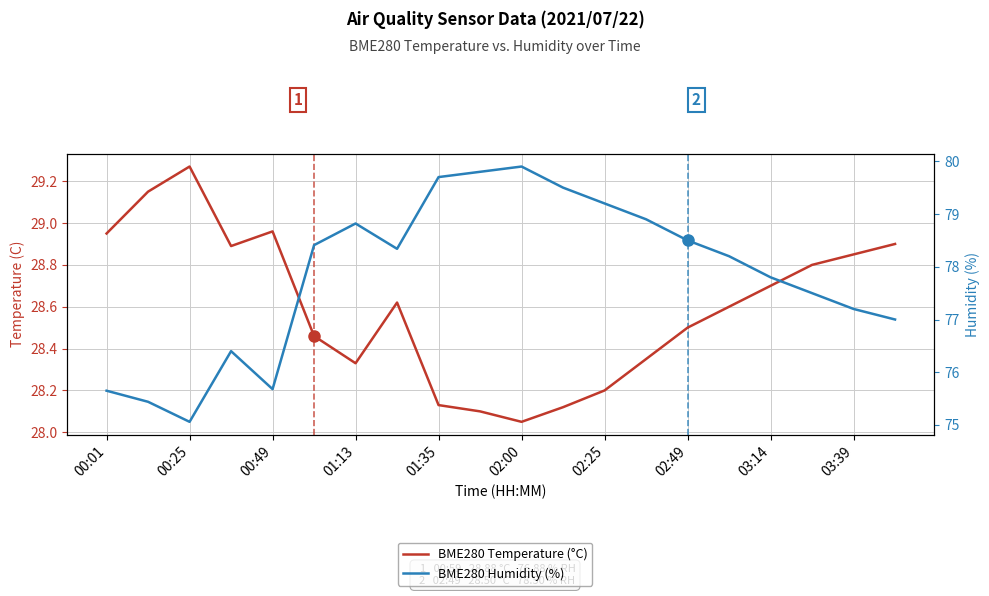

What are all the series names shown in the legend?

BME280 Temperature (°C), BME280 Humidity (%)